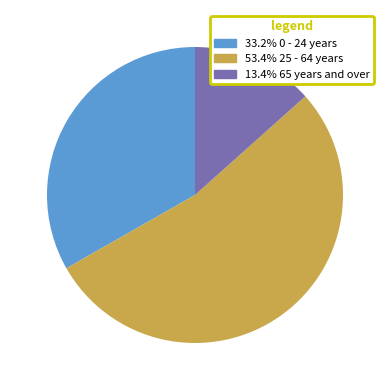

Is there a majority slice in this chart?

Yes